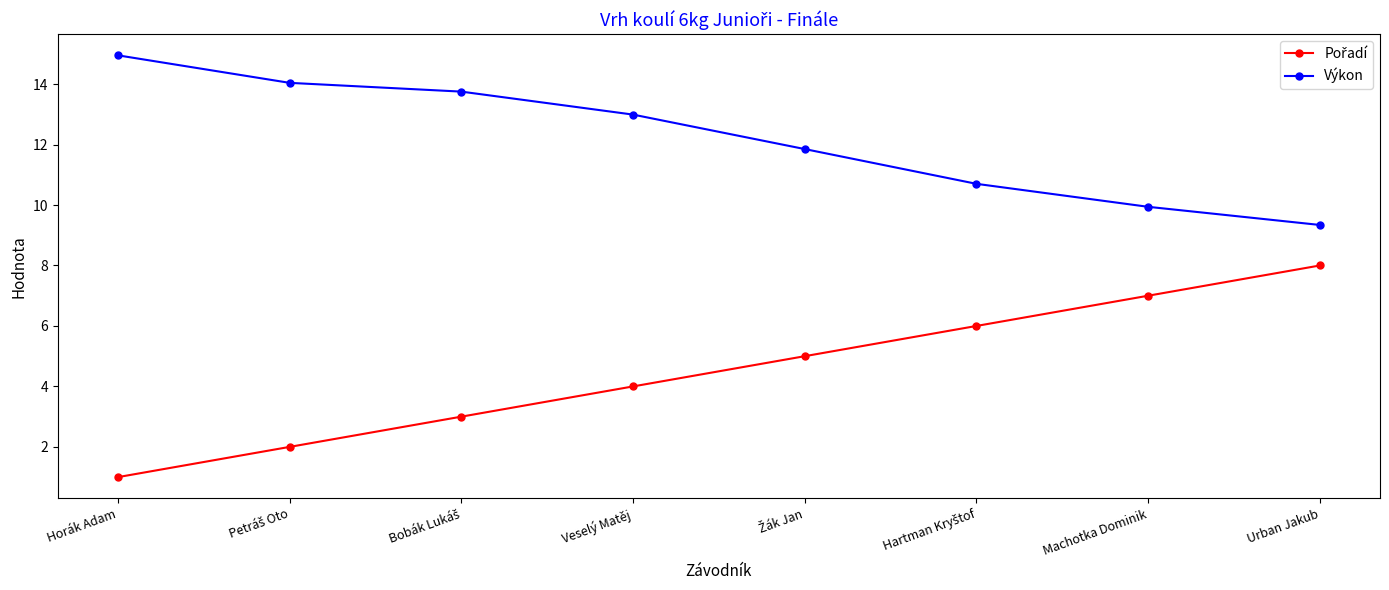

Which series has the largest total across all categories?

Výkon